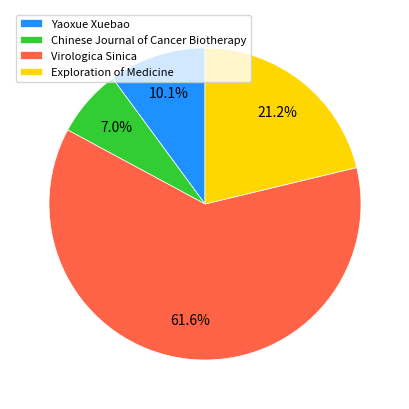

How much of the chart is everything except Yaoxue Xuebao?

89.9%